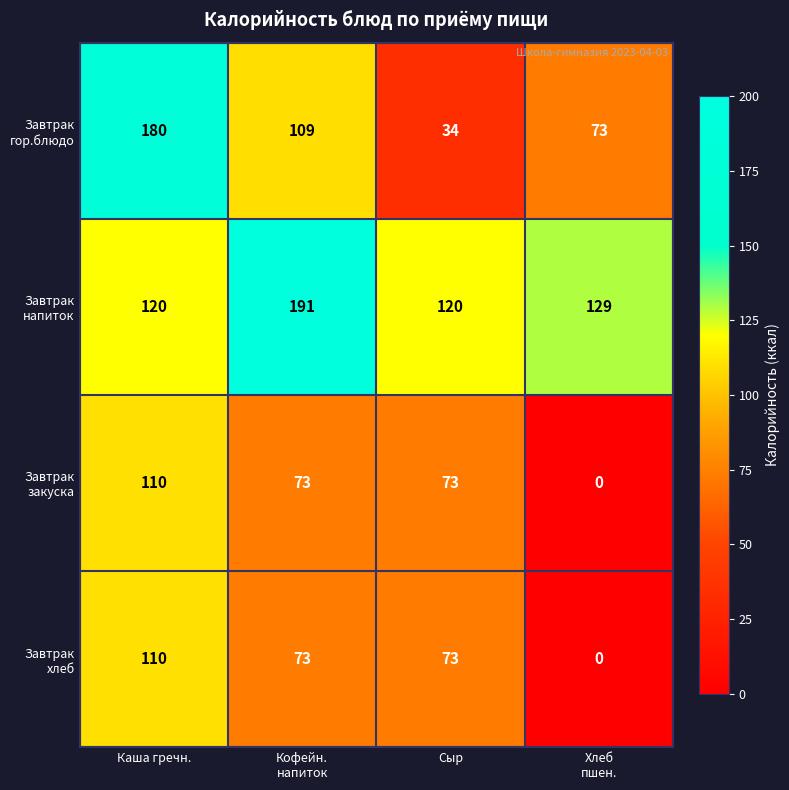

What is the difference between the highest and lowest values at Кофейн.
напиток?

118